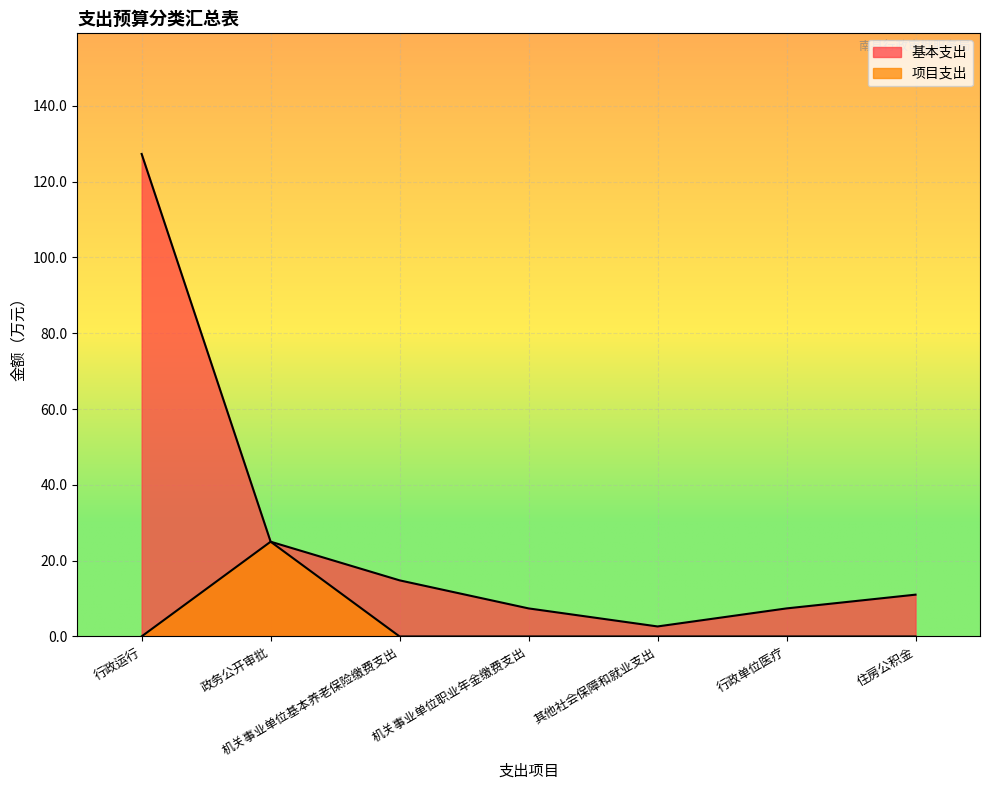

How many values in 项目支出 are above zero?

2